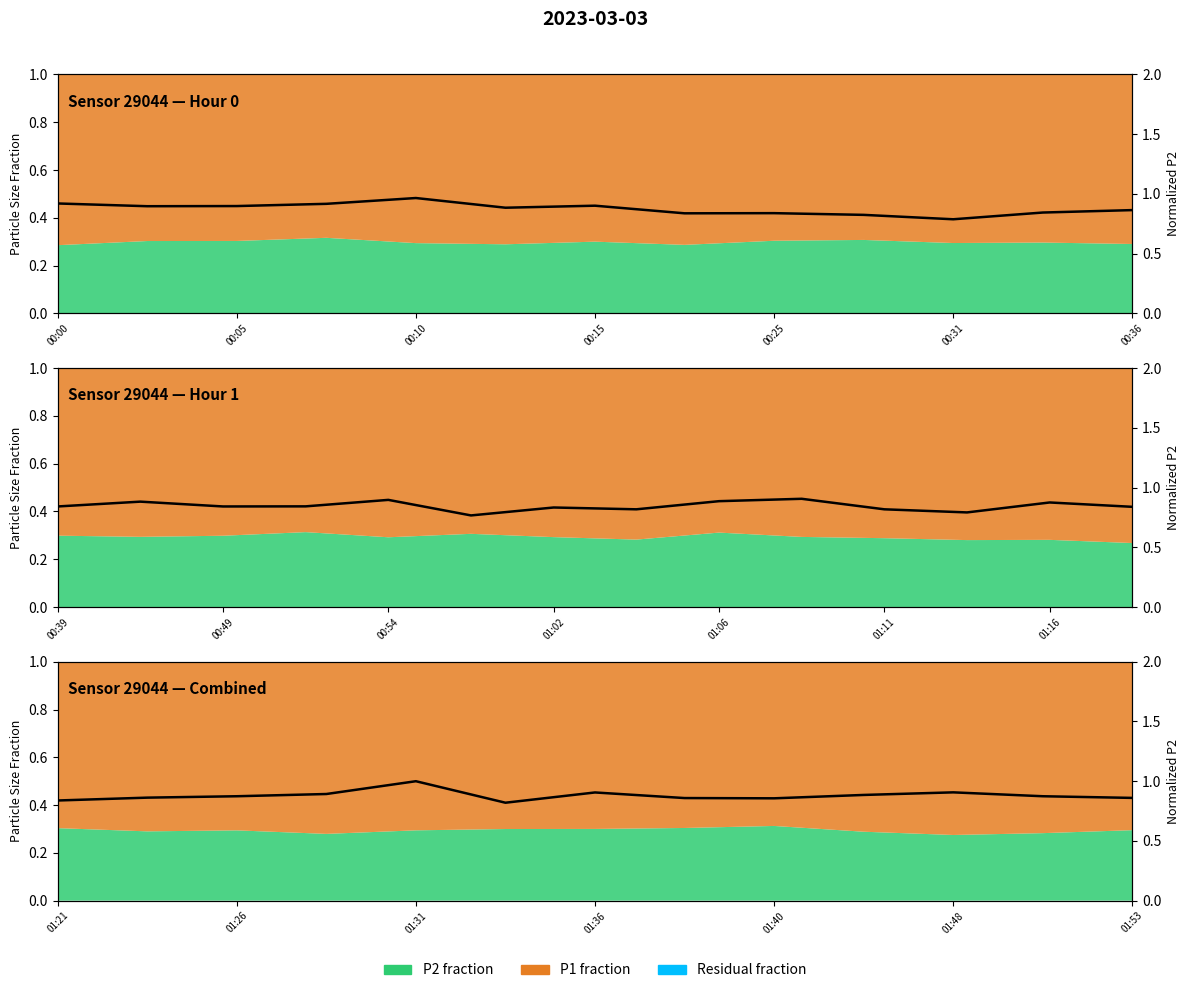

How many lines are shown in the chart?

1